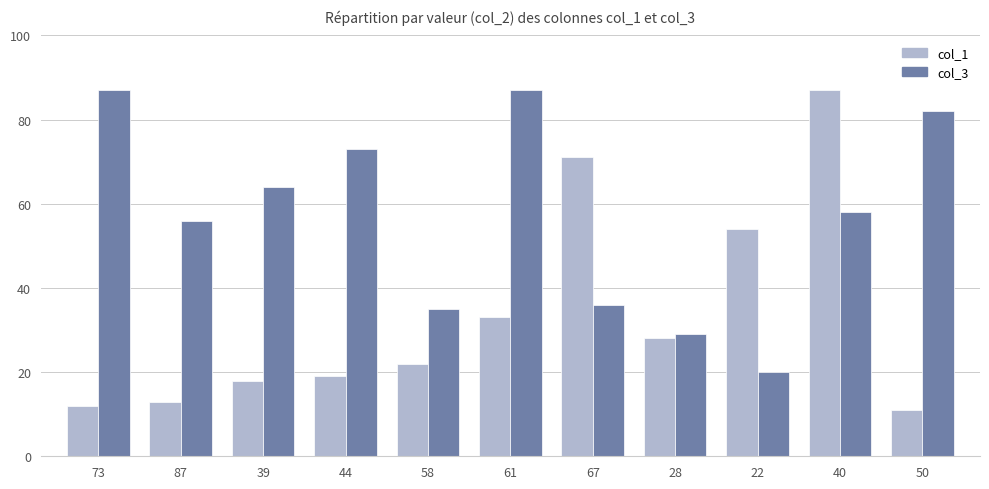

Rank the series at 28 from highest to lowest value.

col_3, col_1